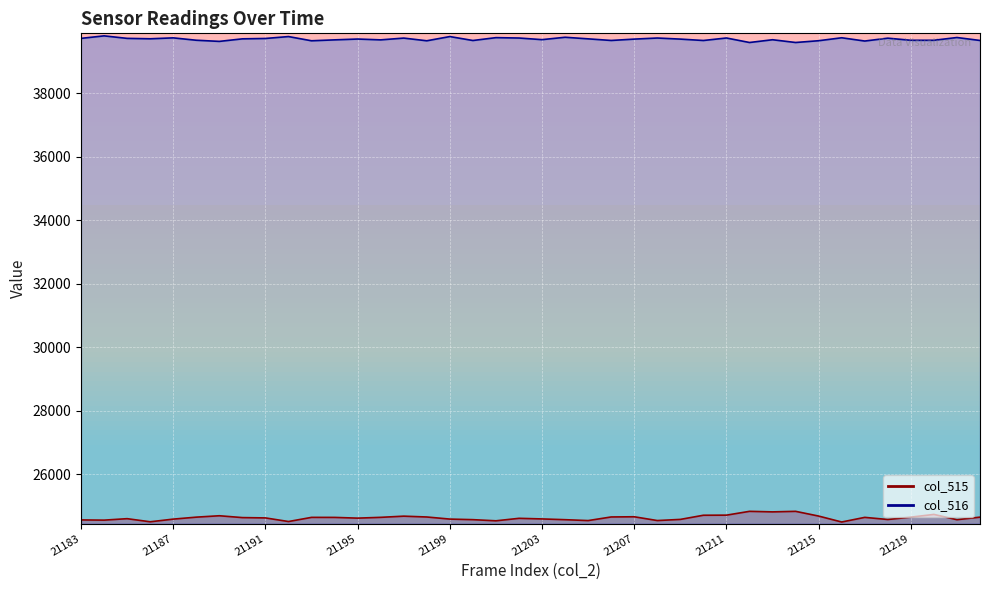

Which series has the largest range (max minus min)?

col_515